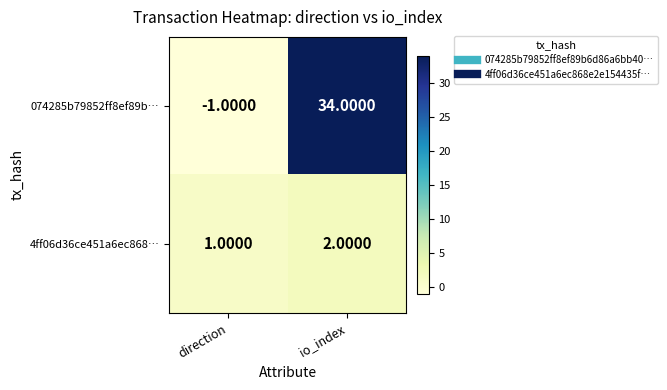

What is the sum of the 074285b79852ff8ef89b… values at direction and io_index?

33